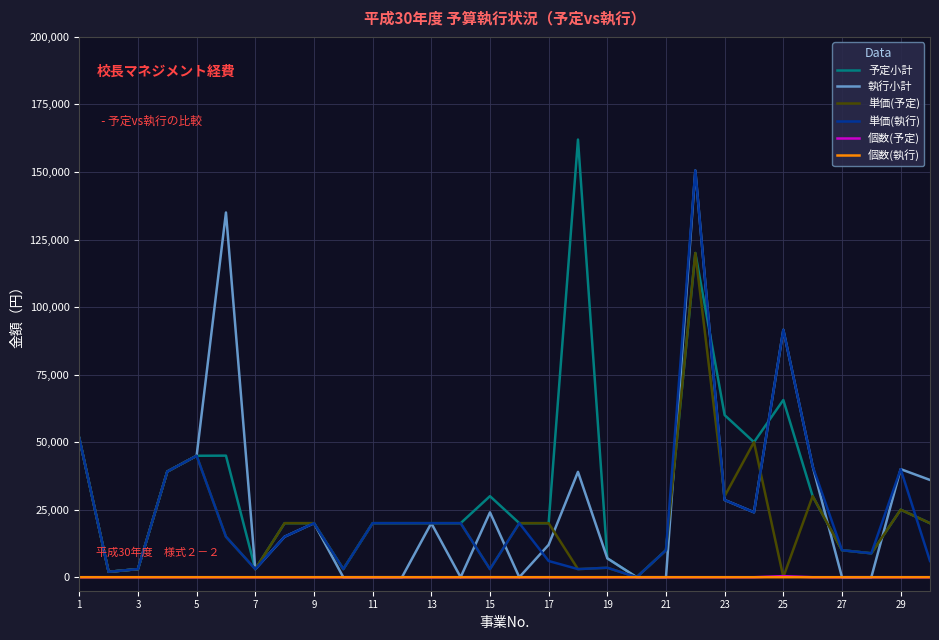

What is the highest value of the 単価(予定) series?

120000